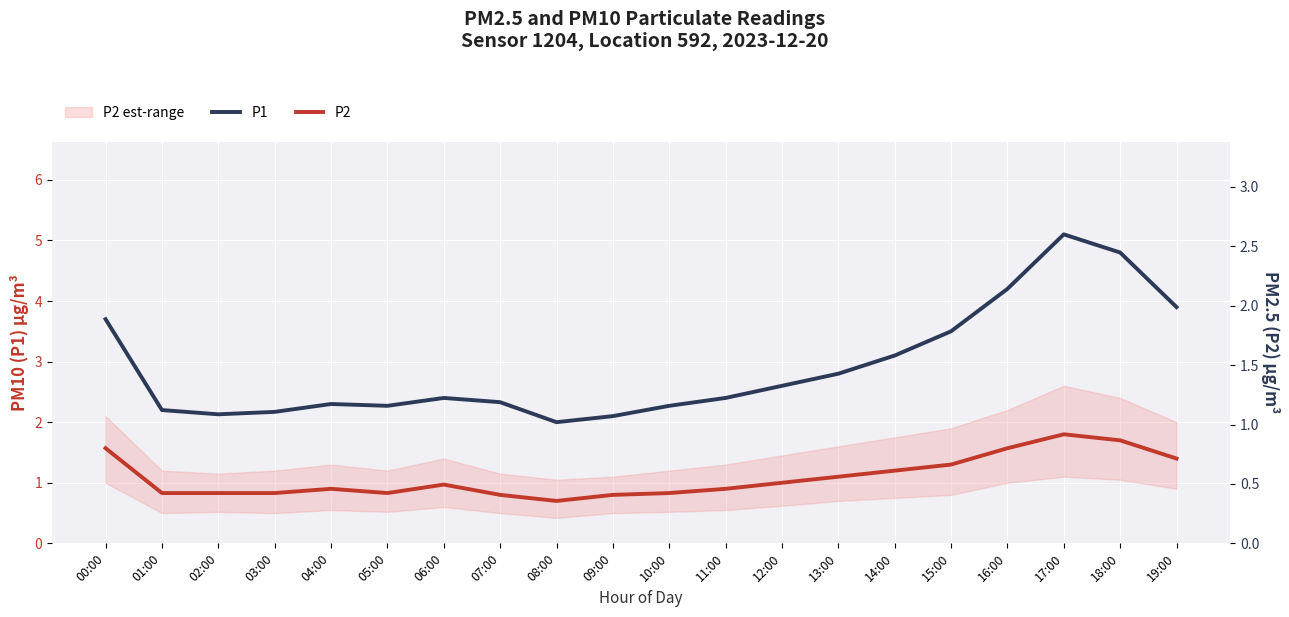

Rank the series by their maximum value, from highest to lowest.

P1, P2